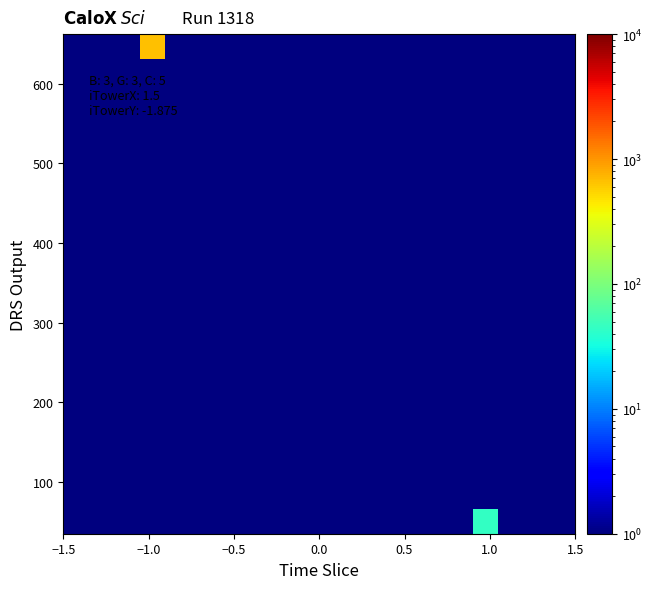

What is the smallest value displayed?

1